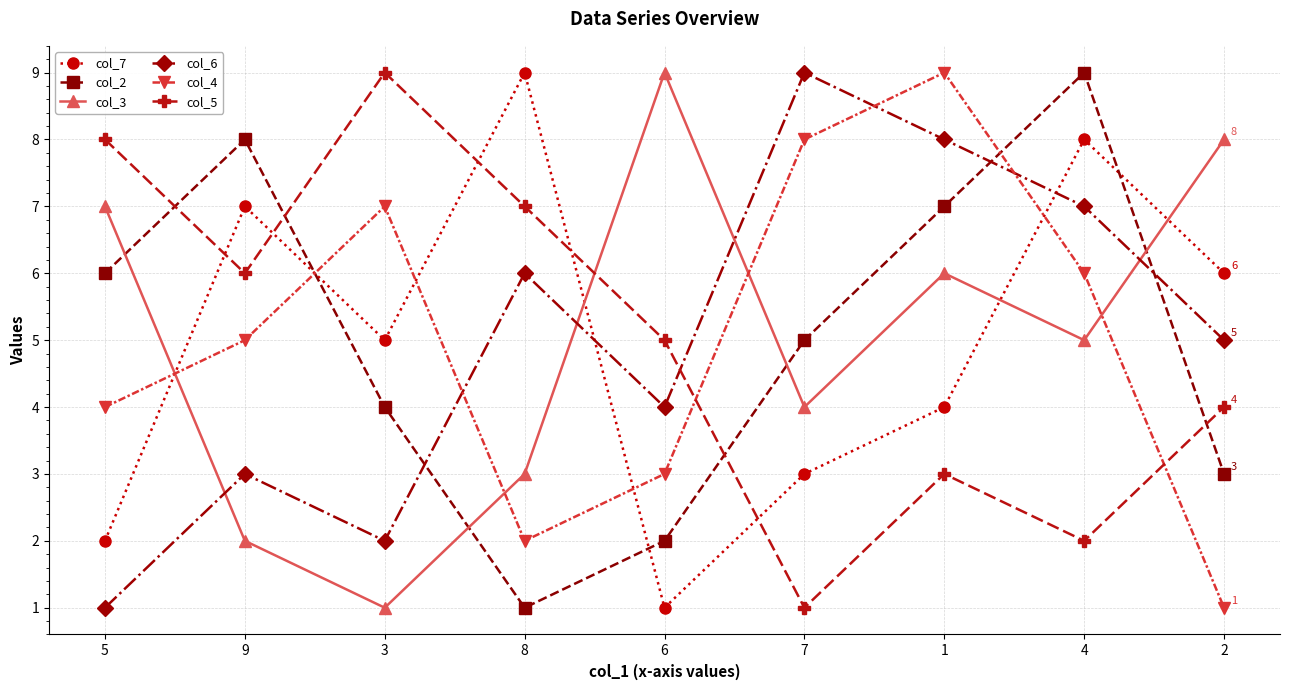

Reading left to right, list all the values displayed in this chart.

col_7: 2	7	5	9	1	3	4	8	6
col_2: 6	8	4	1	2	5	7	9	3
col_3: 7	2	1	3	9	4	6	5	8
col_6: 1	3	2	6	4	9	8	7	5
col_4: 4	5	7	2	3	8	9	6	1
col_5: 8	6	9	7	5	1	3	2	4